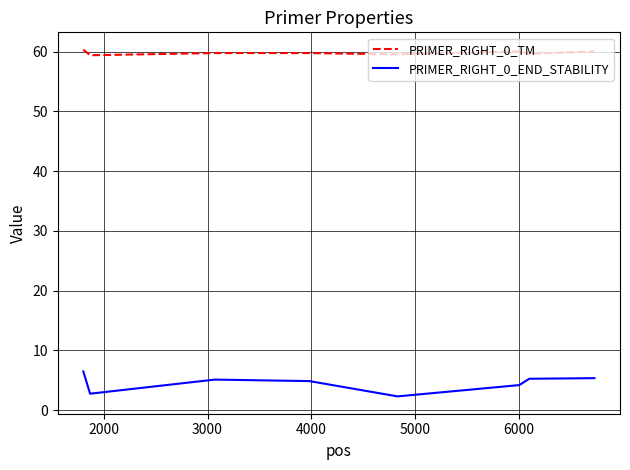

Which series has the widest spread of values?

PRIMER_RIGHT_0_END_STABILITY